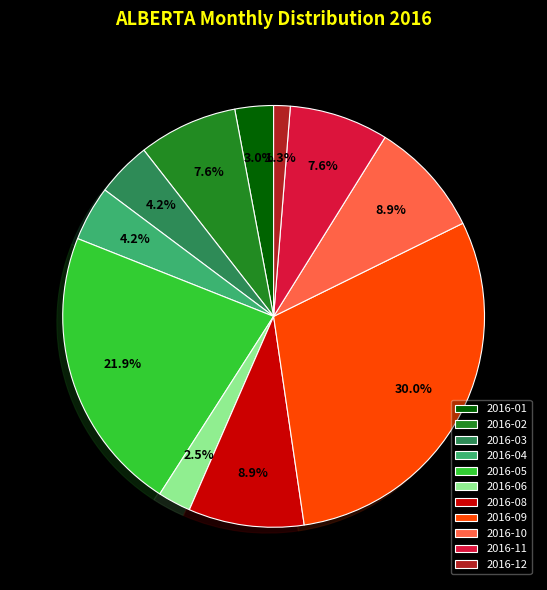

To the nearest percent, what is the average slice percentage?

9%